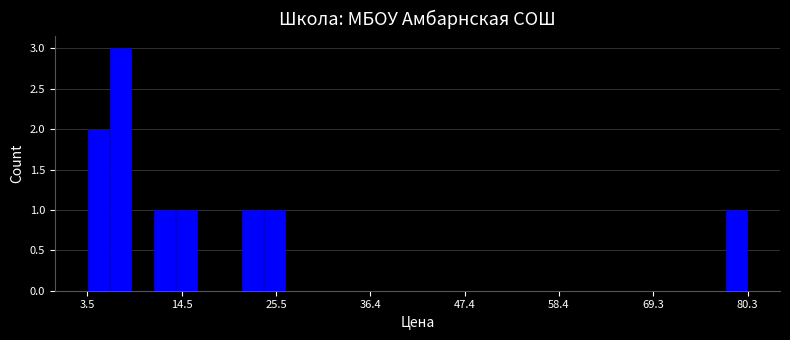

Read against the x-axis, roughly where is the centre of the tallest bar?

8